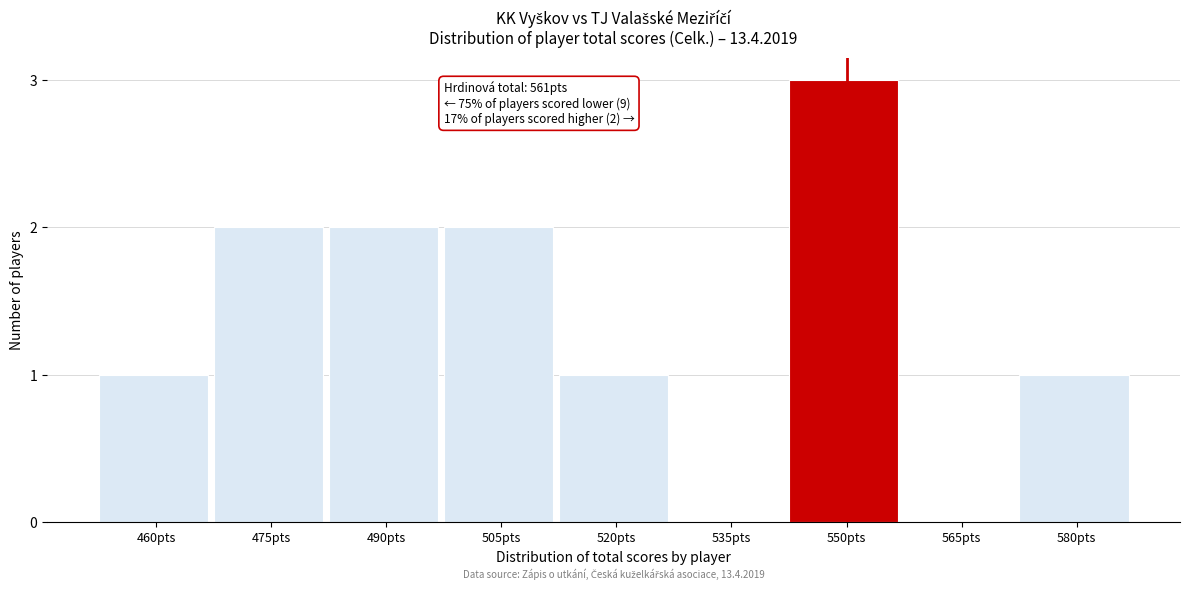

Reading right to left, extract all data points from this chart.

580pts=1	565pts=0	550pts=3	535pts=0	520pts=1	505pts=2	490pts=2	475pts=2	460pts=1